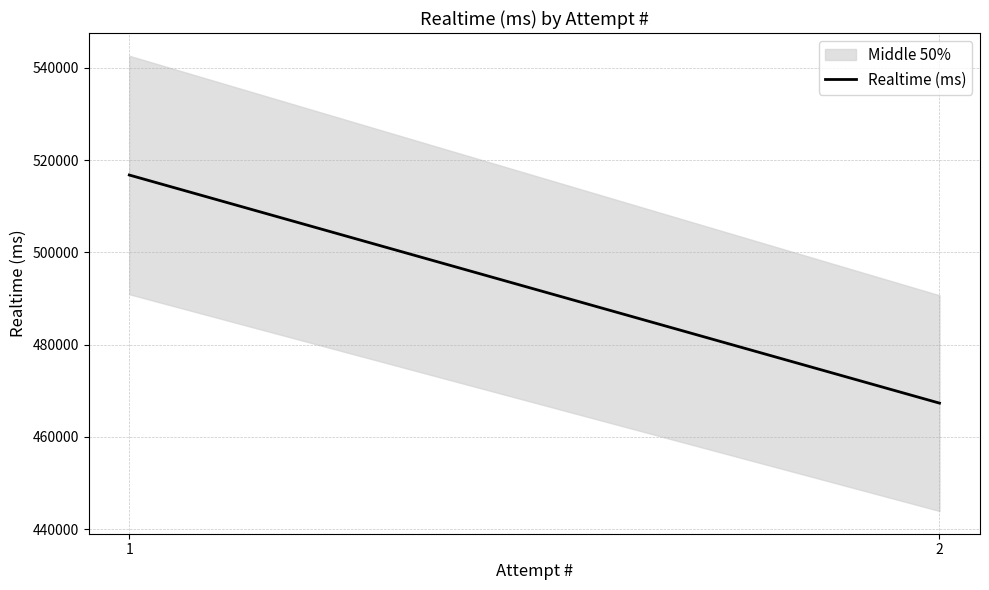

Is it true that the value at 2 is 467337?

True